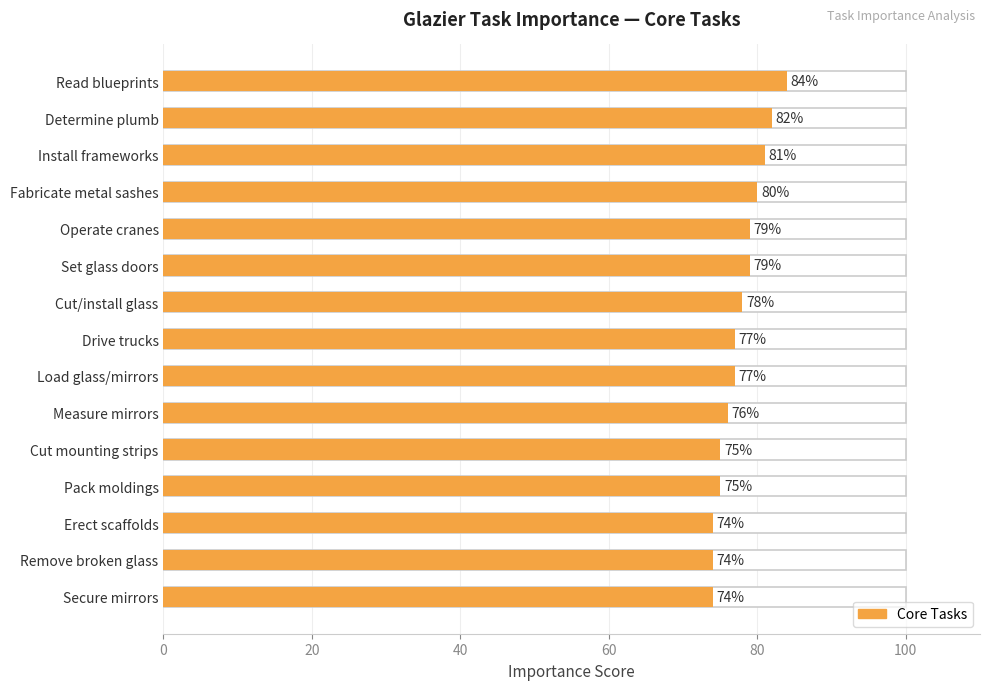

Count the number of data series in this chart.

1